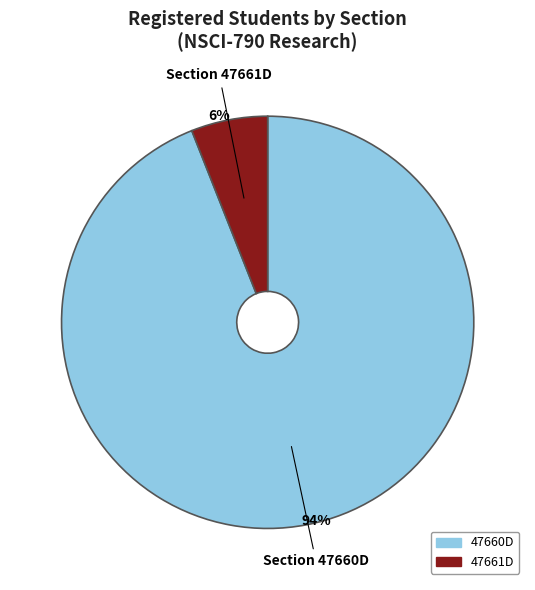

Which has a higher value, 47661D or 47660D?

47660D